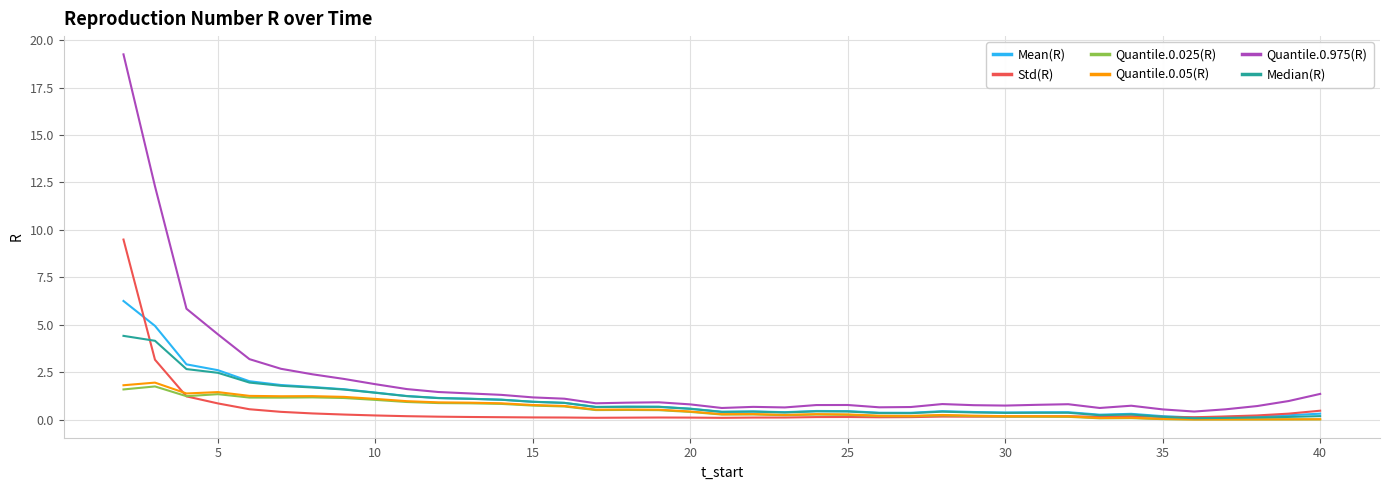

What is the difference between the second highest and minimum values in the Median(R) series?

4.1